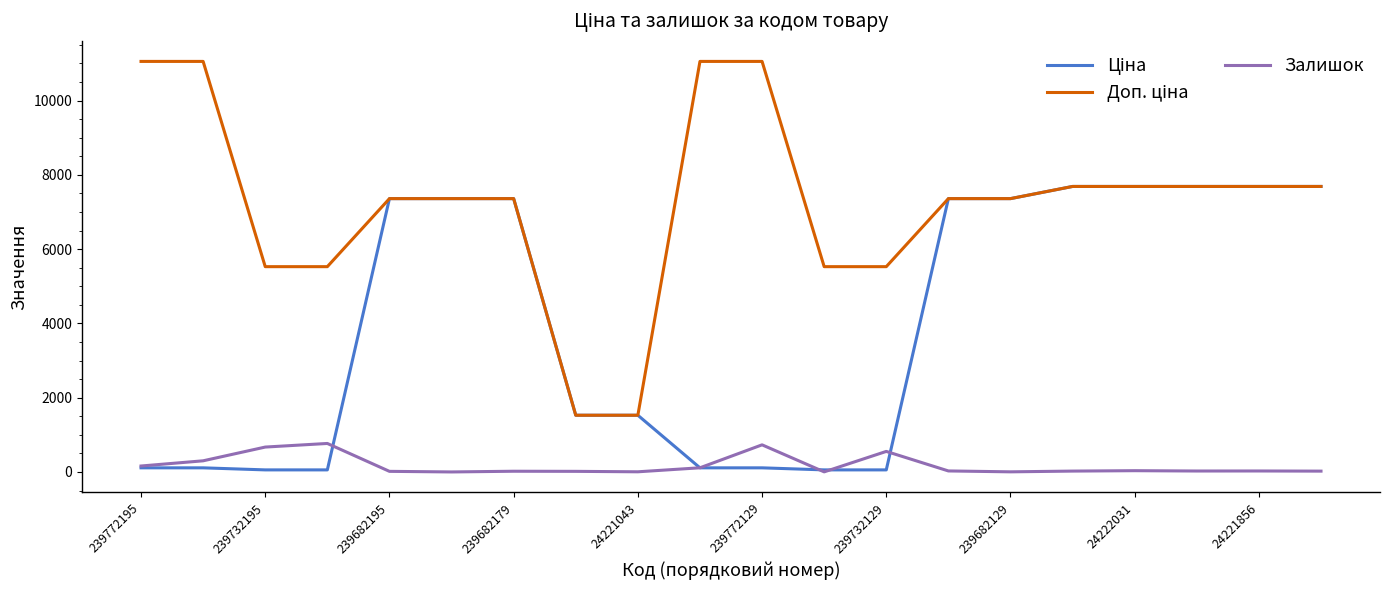

What is the greatest value displayed?

11055.0